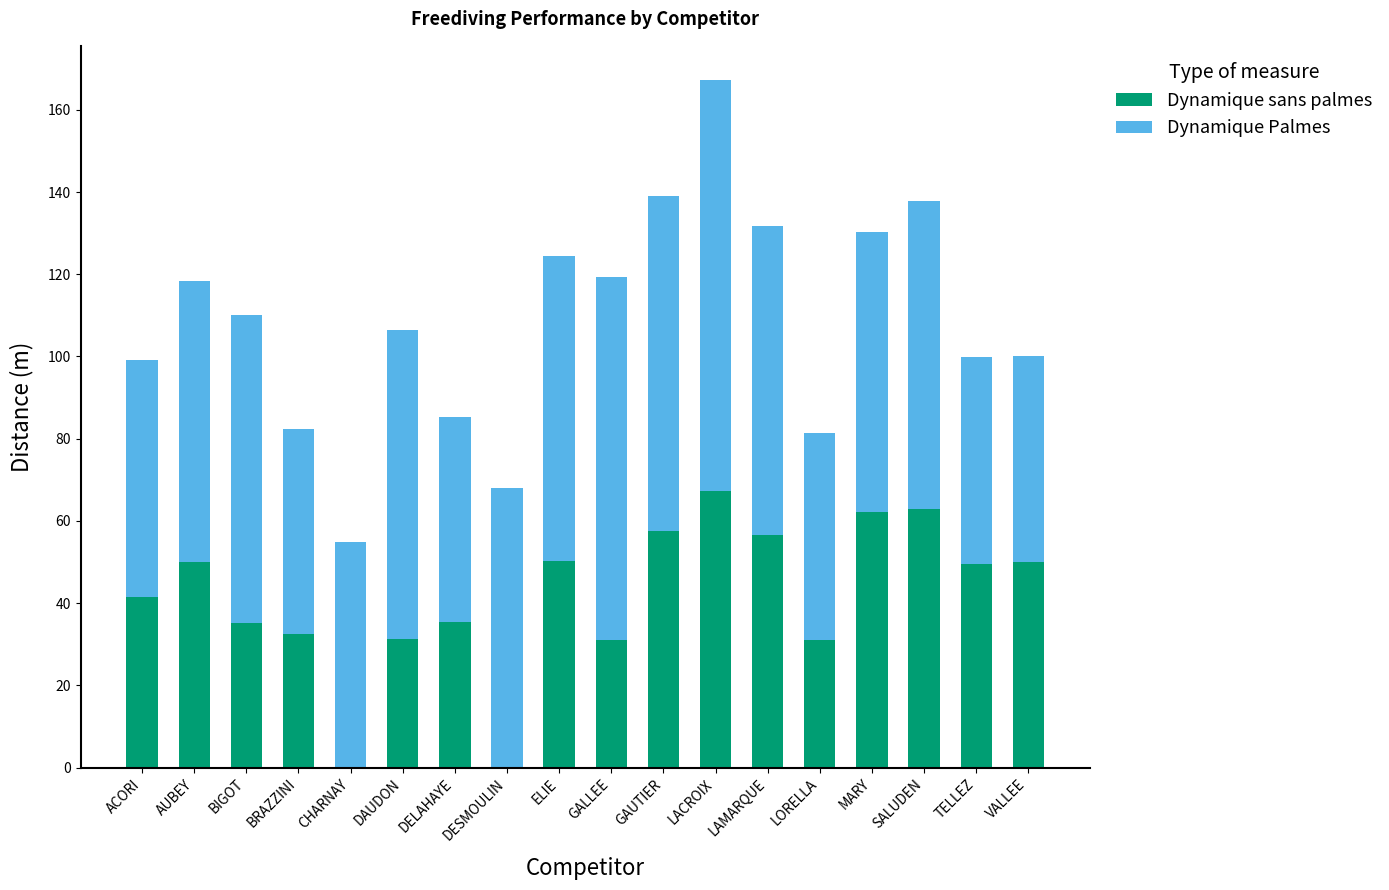

What is the total value across all series at MARY?

130.2